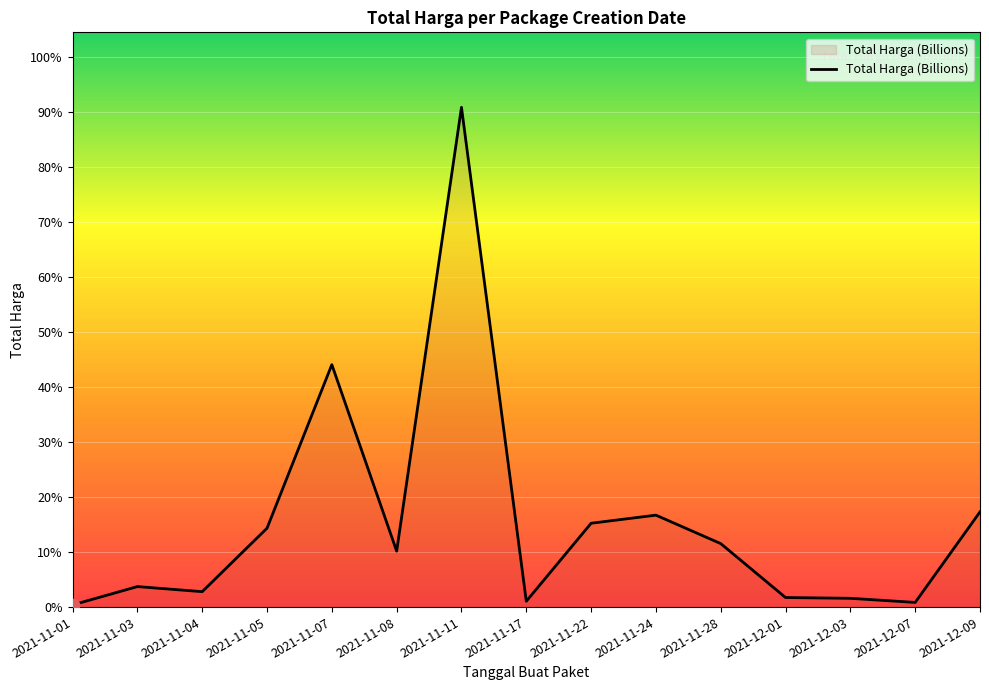

What is the change in value from 2021-11-11 to 2021-11-24?

-2.4